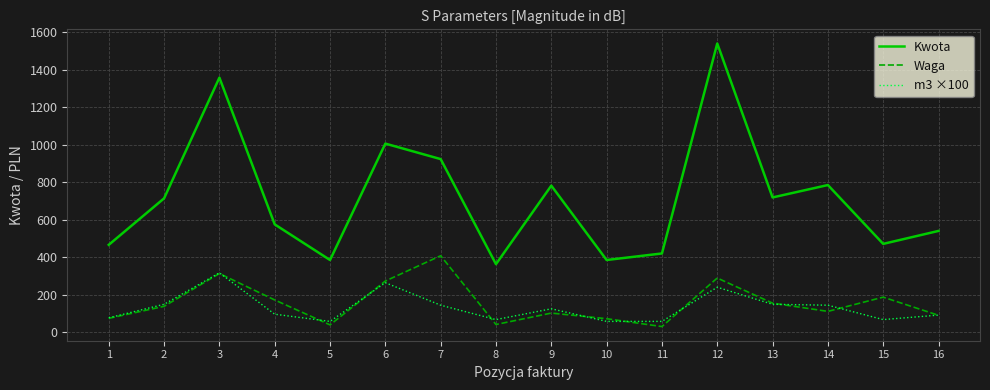

What is the minimum value for m3 ×100?

57.6